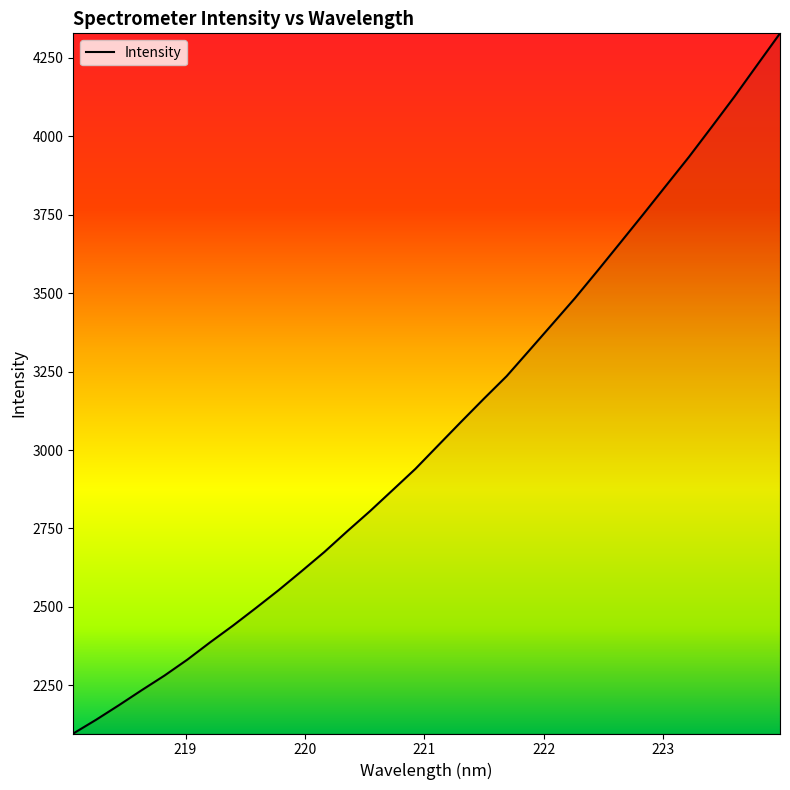

What is the difference between the maximum and second lowest values?

2188.6